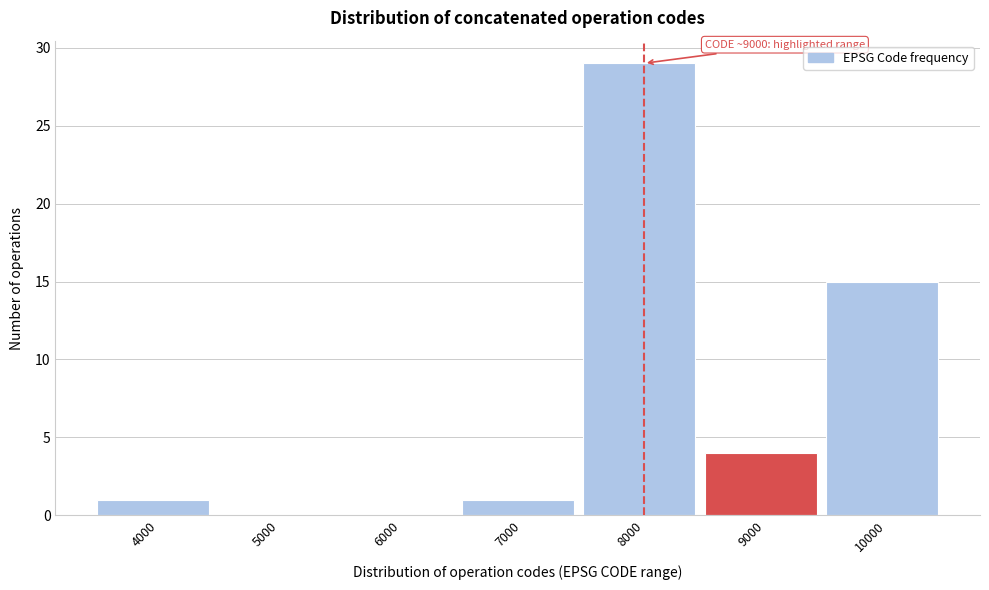

Reading left to right, extract all data points from this chart.

4000=1	5000=0	6000=0	7000=1	8000=29	9000=4	10000=15